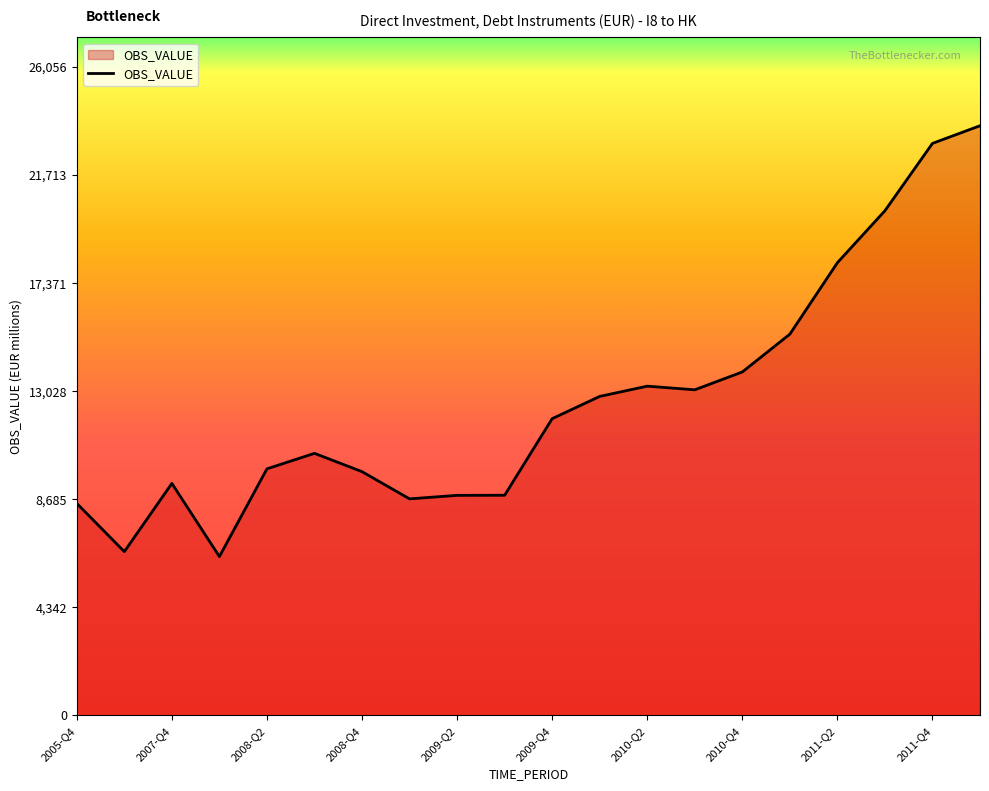

What is the minimum value shown in the chart?

6376.0